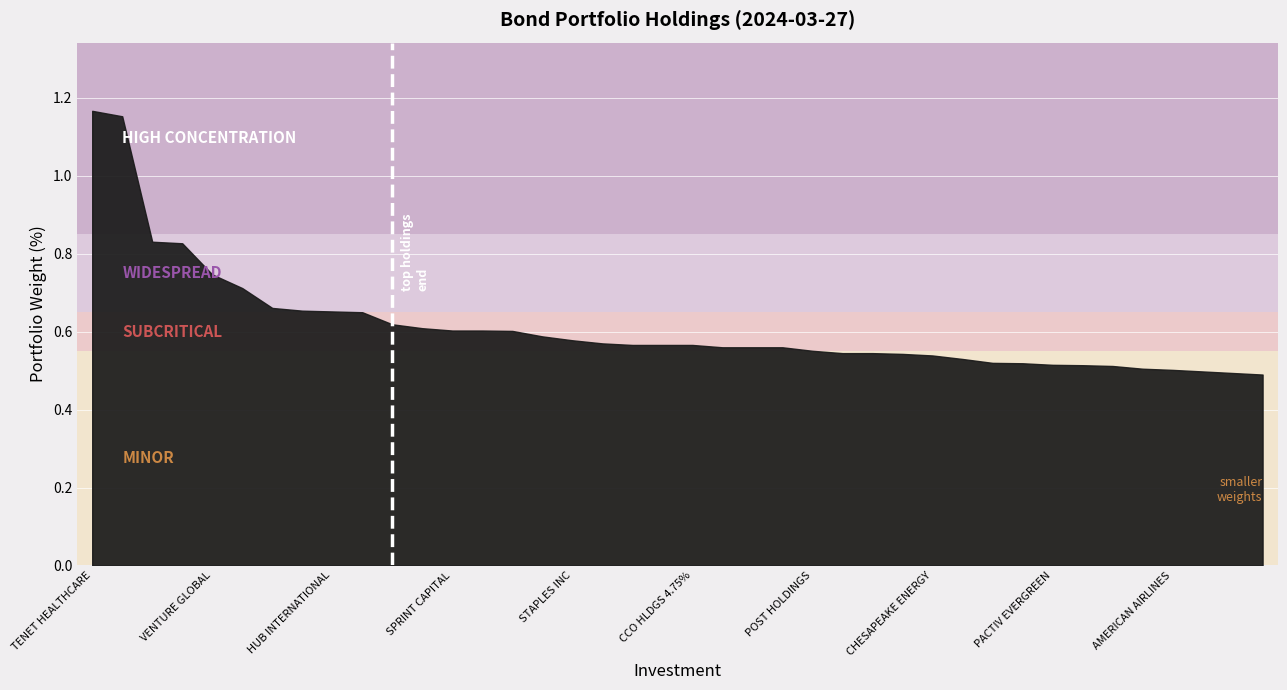

Which category has the highest value across all series?

TENET HEALTHCARE